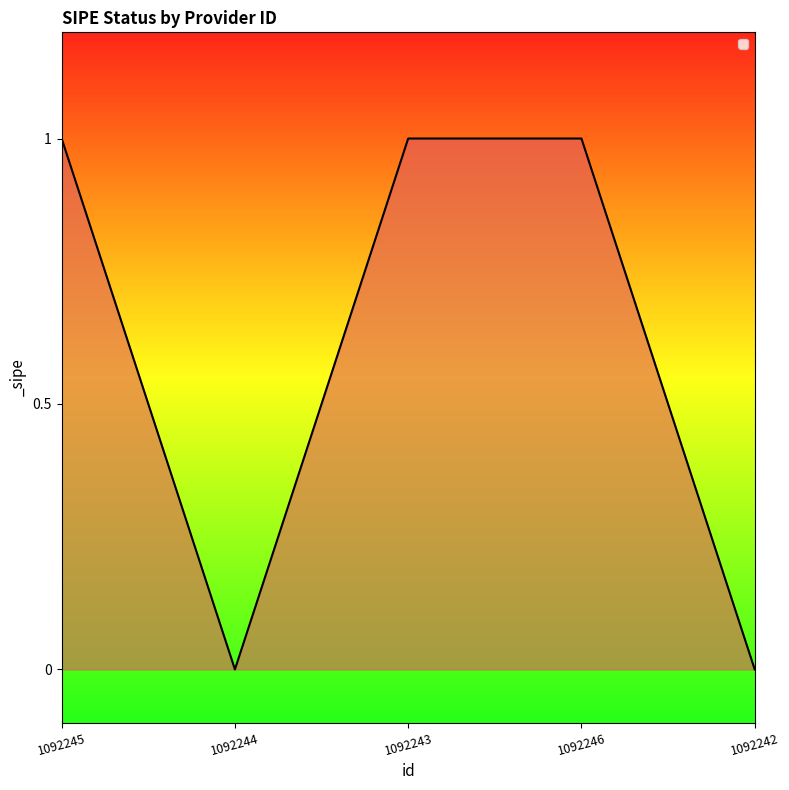

What is the sum of all values?

3